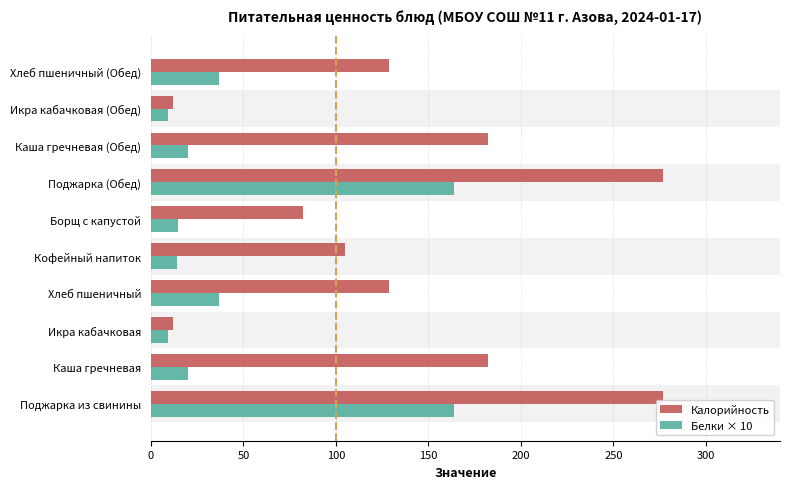

How many bars are there in each group?

2